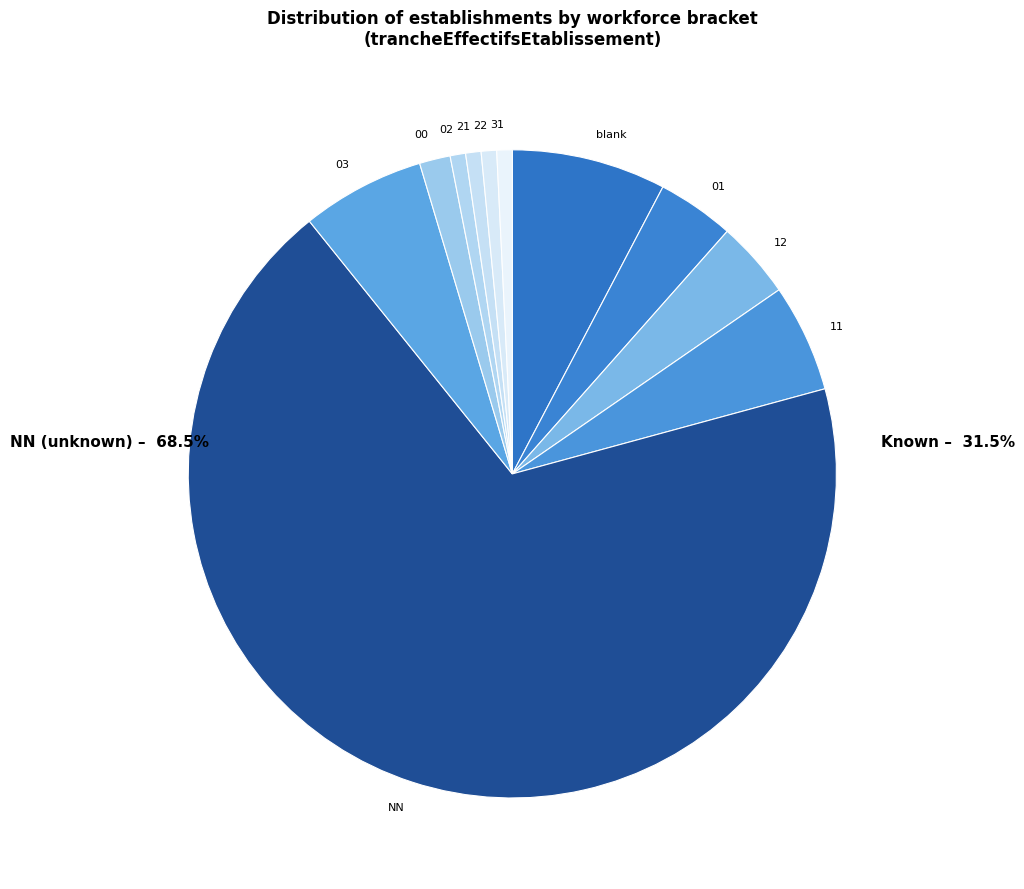

Is the sum of 03 and 00 greater than half?

No